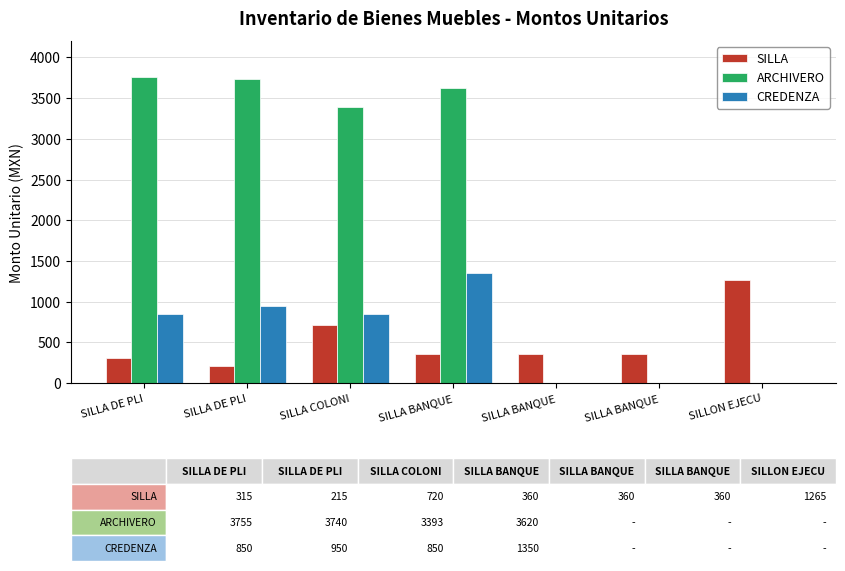

At which label is SILLA closest to 740?

SILLA COLONI